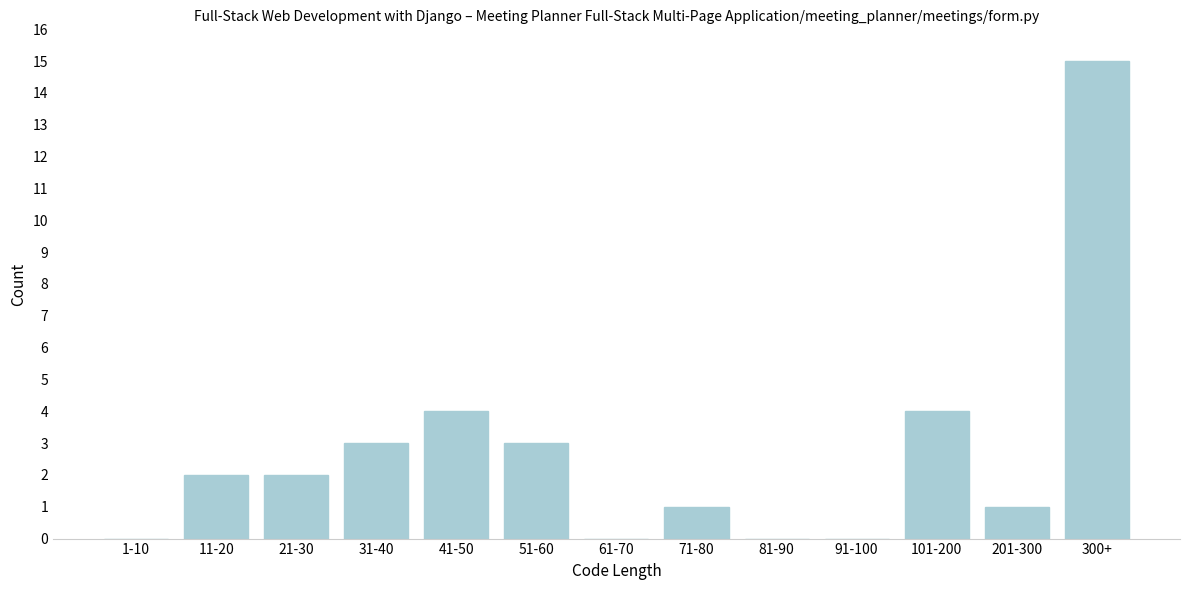

Reading left to right, extract all data points from this chart.

1-10=0	11-20=2	21-30=2	31-40=3	41-50=4	51-60=3	61-70=0	71-80=1	81-90=0	91-100=0	101-200=4	201-300=1	300+=15